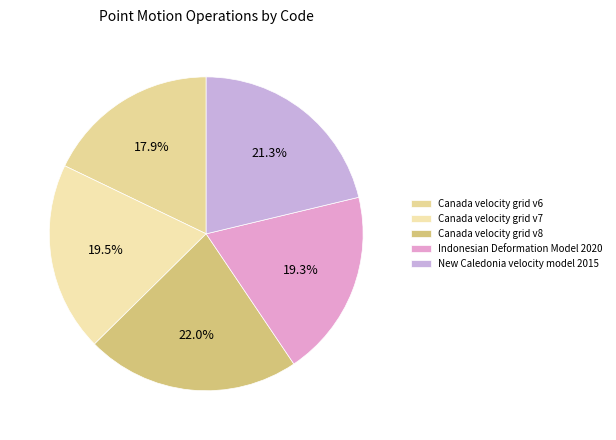

Do Canada velocity grid v7 and New Caledonia velocity model 2015 together represent more than half of the pie?

No